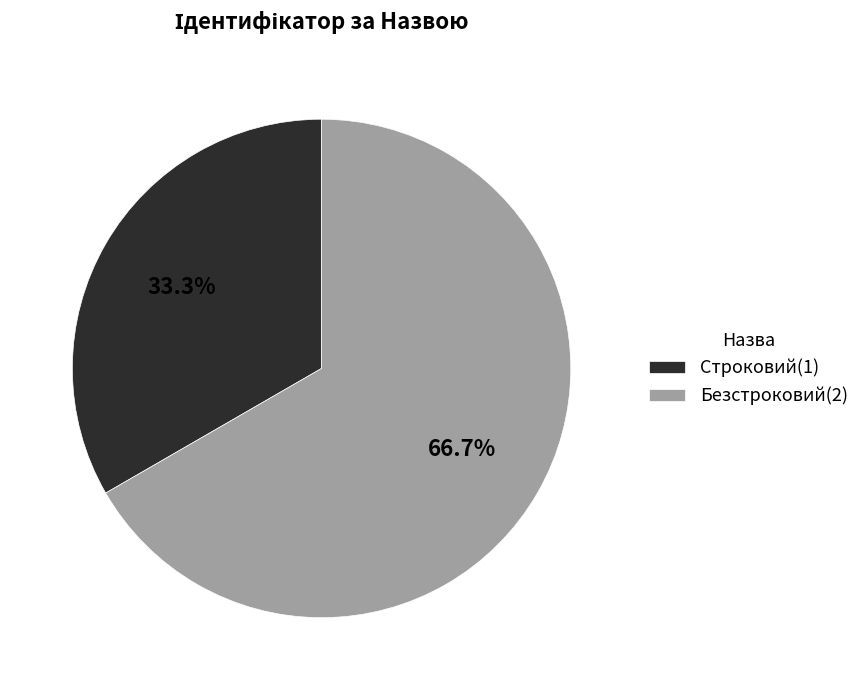

What percentage do Строковий and Безстроковий together represent?

100.0%